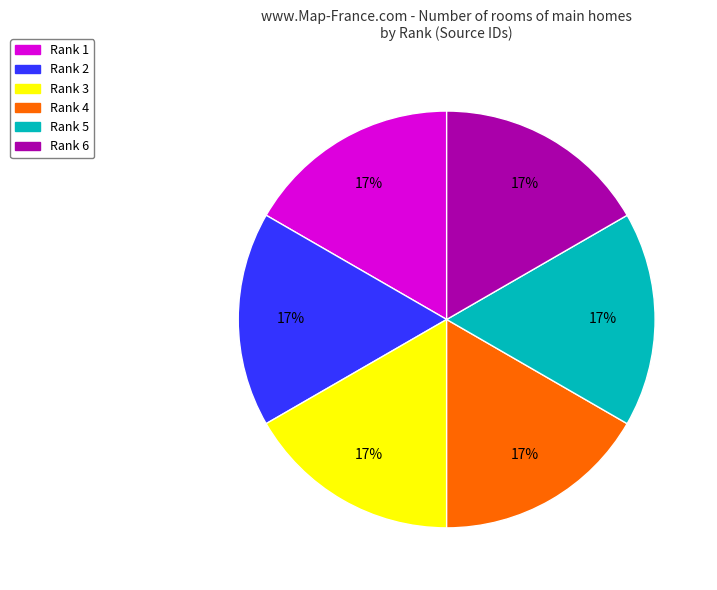

Does any single category account for the majority?

No